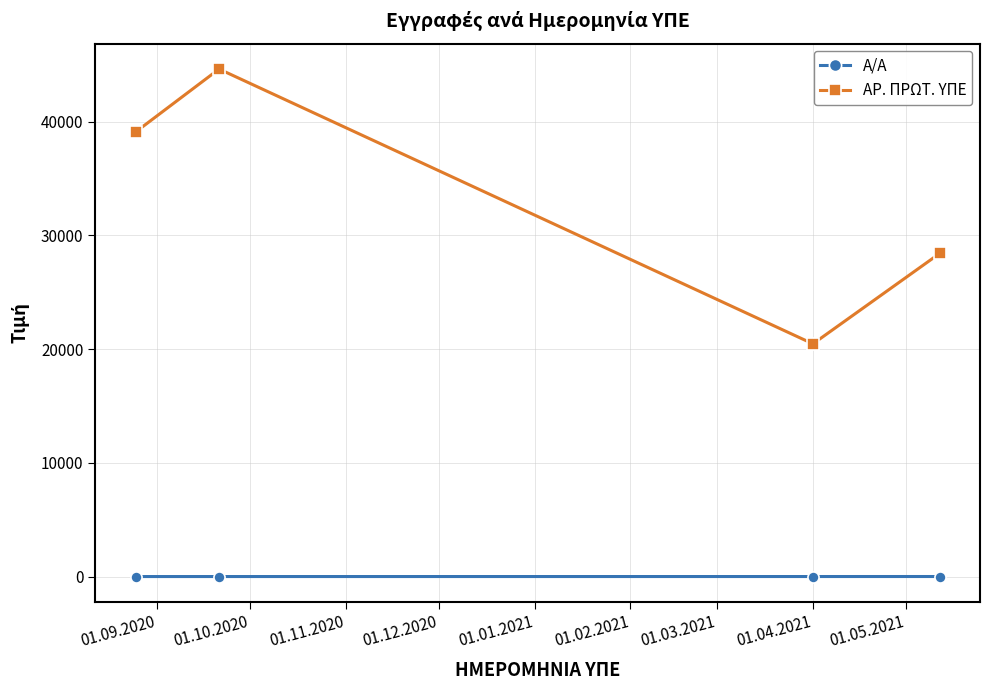

What is the sum of all Α/Α values?

10